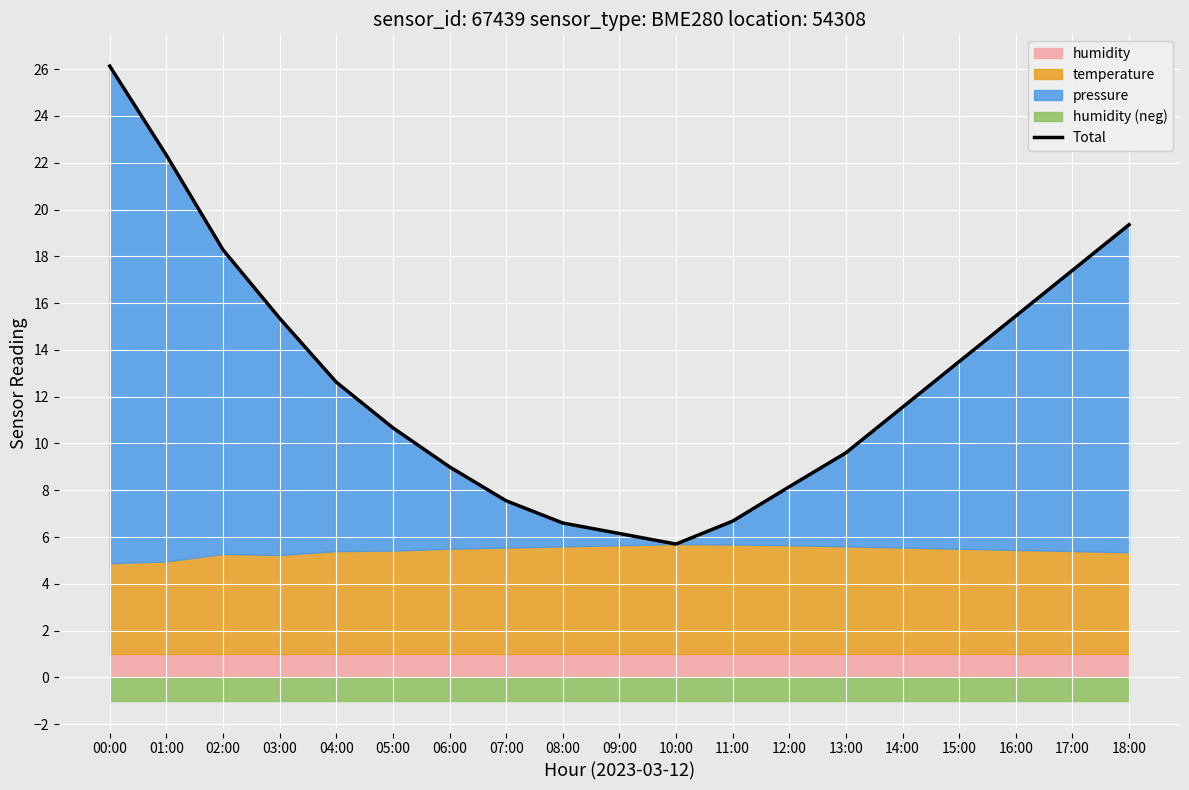

What is the sum of all values?

242.1